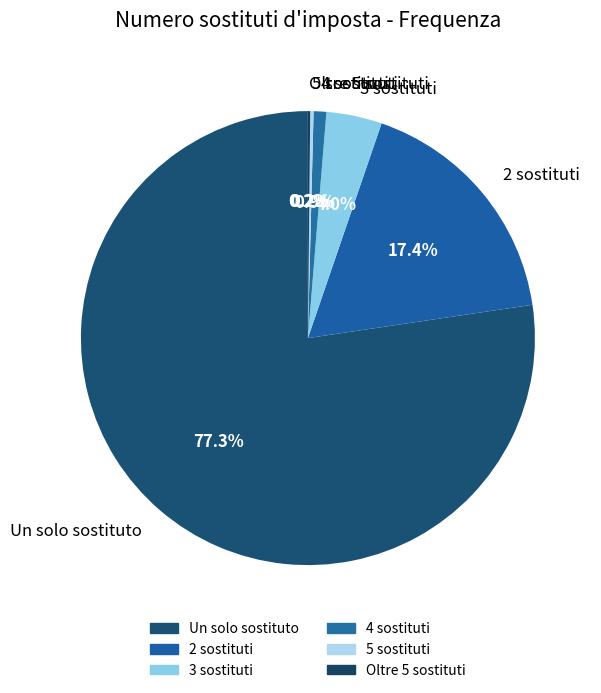

What is the total percentage of 3 sostituti and Un solo sostituto?

81.3%